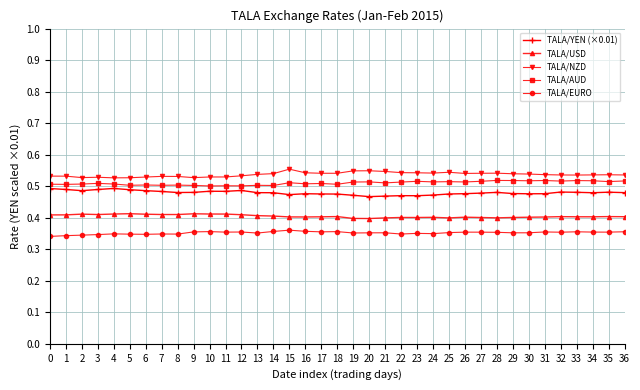

Is this an area chart (filled region under the line)?

No